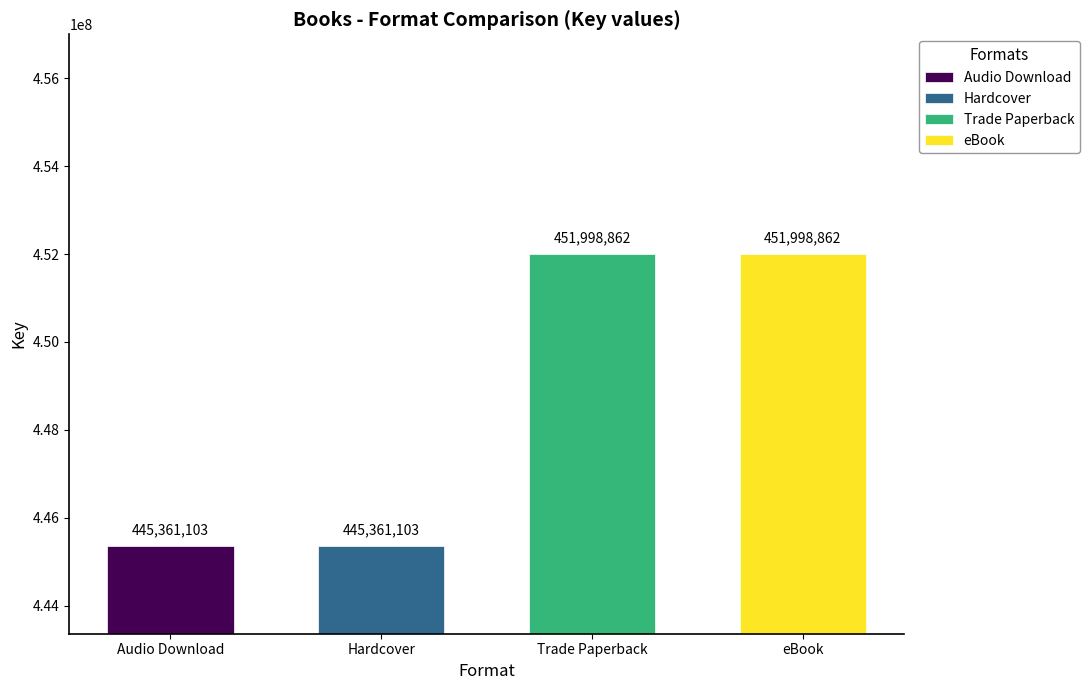

Are the bars grouped side by side (vs. stacked)?

Yes